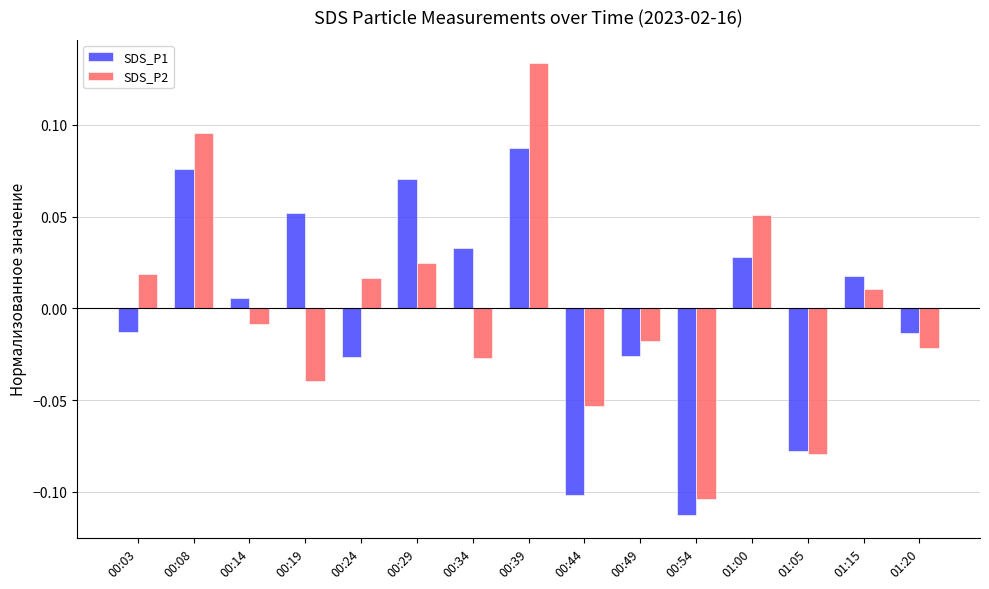

Does the chart contain any negative values?

Yes